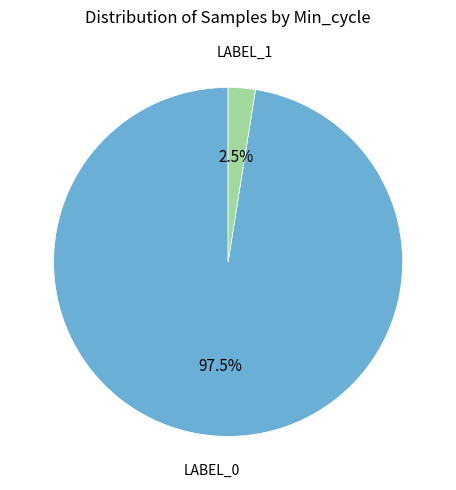

Does any single category account for the majority?

Yes